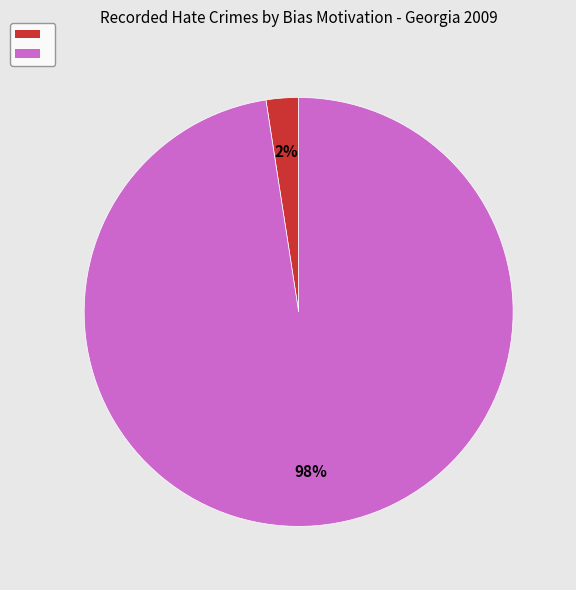

Count the number of slices in the pie.

2